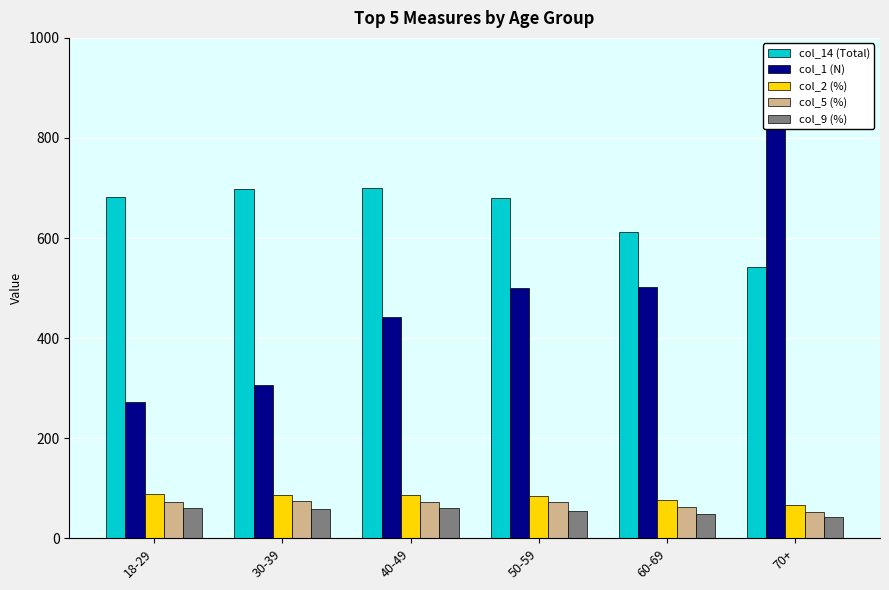

List the series in order of their peak value, lowest first.

col_9 (%), col_5 (%), col_2 (%), col_14 (Total), col_1 (N)